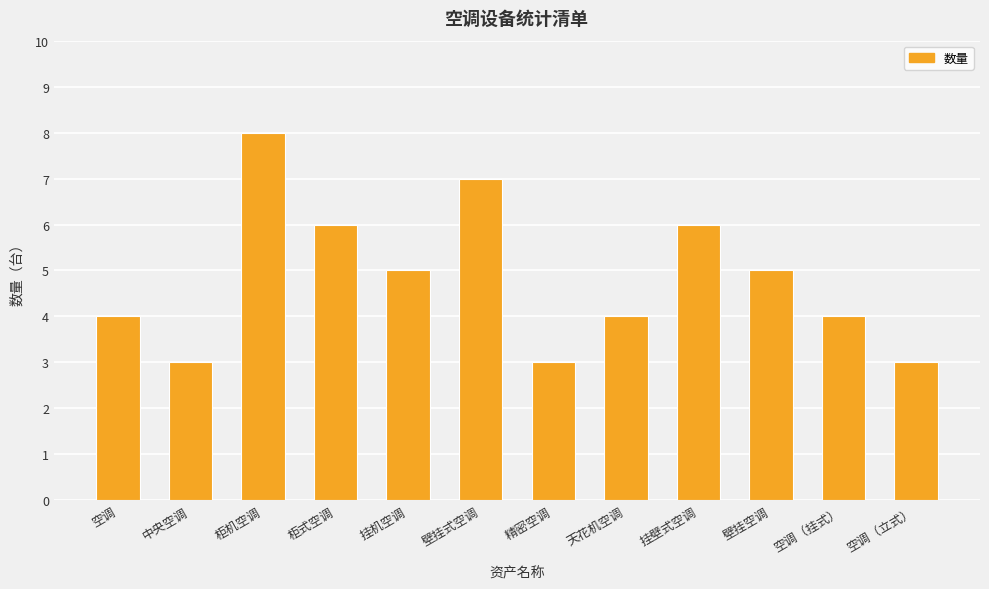

Count the values in the range 4 to 6.

7